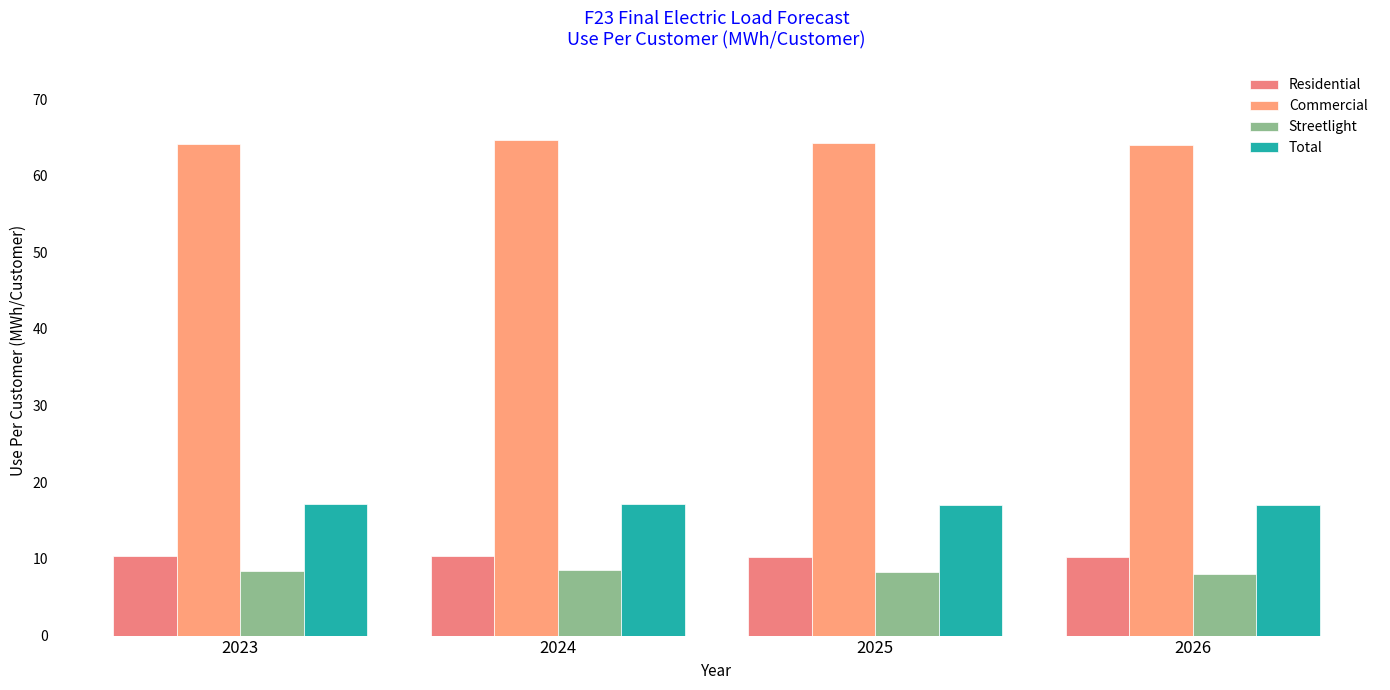

True or false: Commercial has a value of 64.0 at 2026.

True